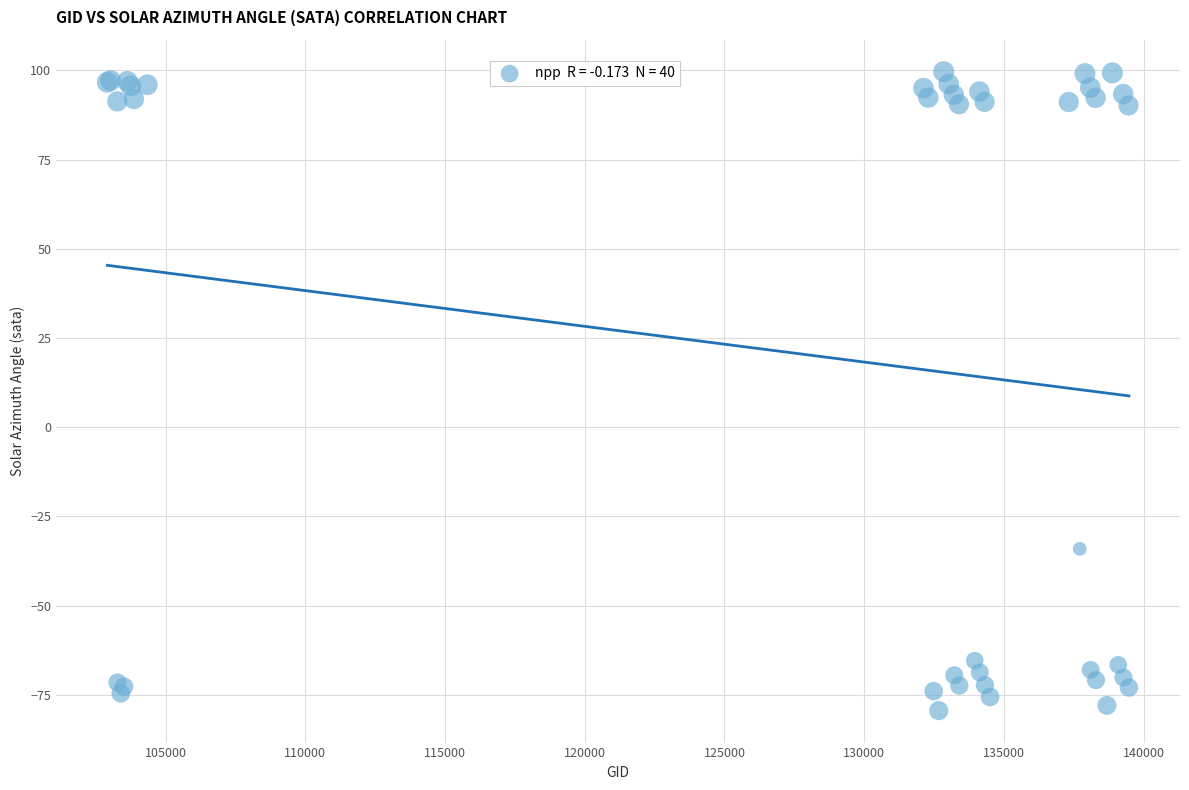

What Y value in the scatter plot is closest to 10?

-34.1